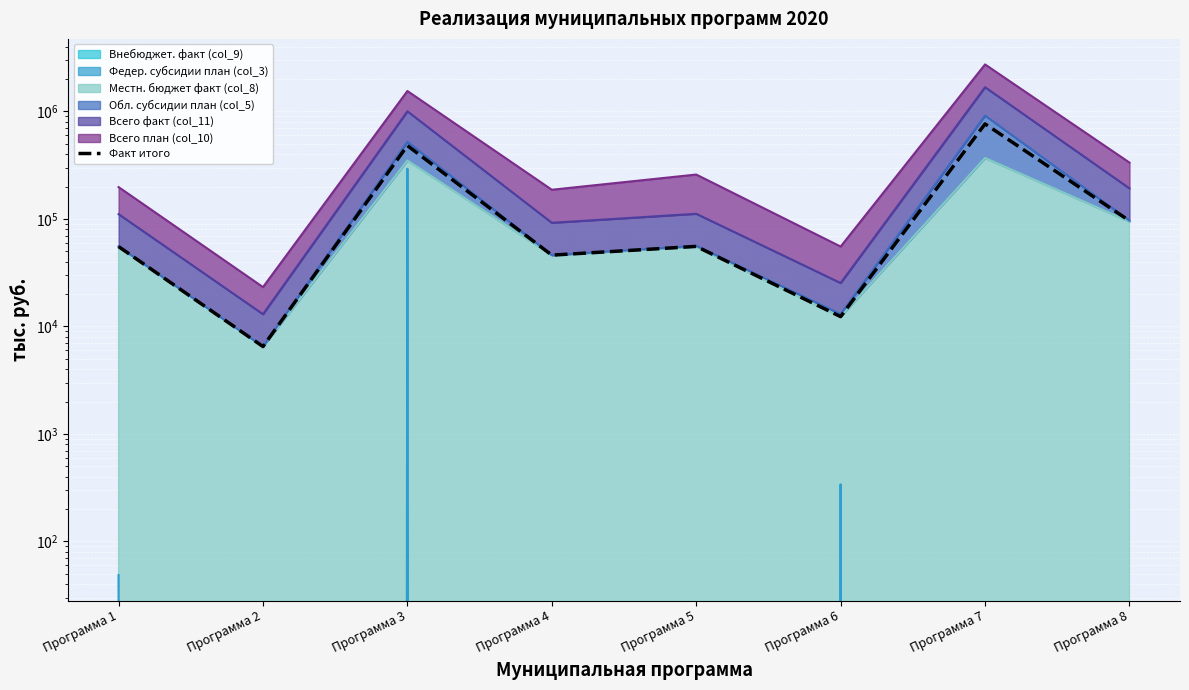

How many interior local valleys (lower than both neighbors) does the data have?

3